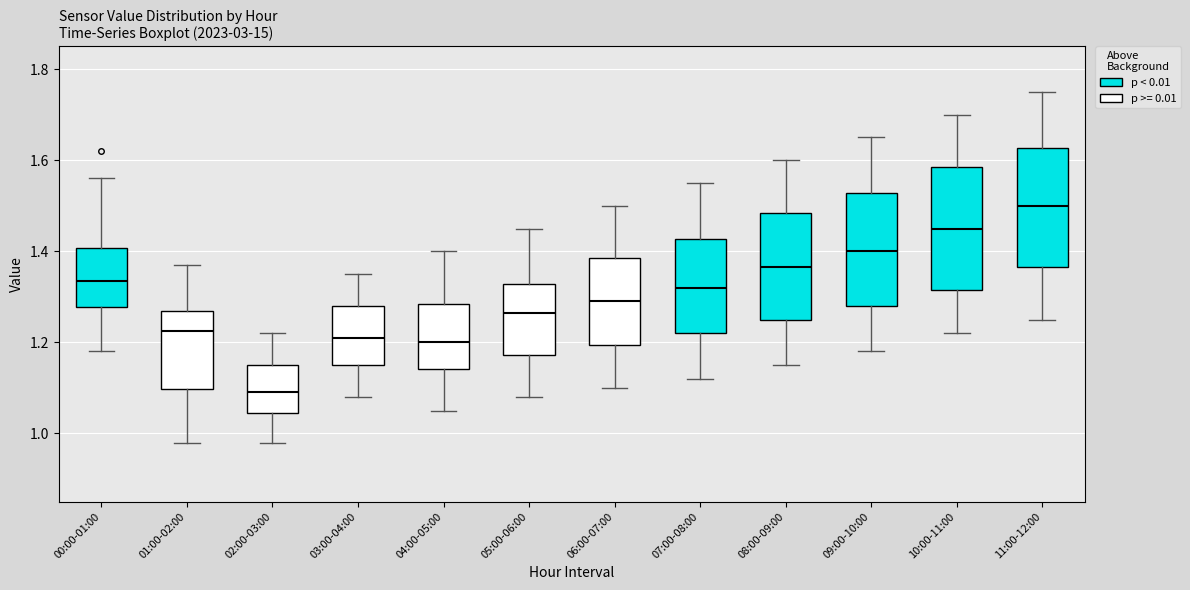

Reading left to right, read every box against the y-axis: the position of its median line, the range the box covers, and the ends of its whiskers. The values are not printed on the chart, so give them approximately, as read against the axis.

00:00-01:00: median 1.34, box 1.28 to 1.40, whiskers 1.18 to 1.56
01:00-02:00: median 1.22, box 1.10 to 1.28, whiskers 0.98 to 1.38
02:00-03:00: median 1.10, box 1.04 to 1.16, whiskers 0.98 to 1.22
03:00-04:00: median 1.22, box 1.16 to 1.28, whiskers 1.08 to 1.36
04:00-05:00: median 1.20, box 1.14 to 1.28, whiskers 1.06 to 1.40
05:00-06:00: median 1.26, box 1.18 to 1.32, whiskers 1.08 to 1.46
06:00-07:00: median 1.30, box 1.20 to 1.38, whiskers 1.10 to 1.50
07:00-08:00: median 1.32, box 1.22 to 1.42, whiskers 1.12 to 1.56
08:00-09:00: median 1.36, box 1.26 to 1.48, whiskers 1.16 to 1.60
09:00-10:00: median 1.40, box 1.28 to 1.52, whiskers 1.18 to 1.66
10:00-11:00: median 1.46, box 1.32 to 1.58, whiskers 1.22 to 1.70
11:00-12:00: median 1.50, box 1.36 to 1.62, whiskers 1.26 to 1.76